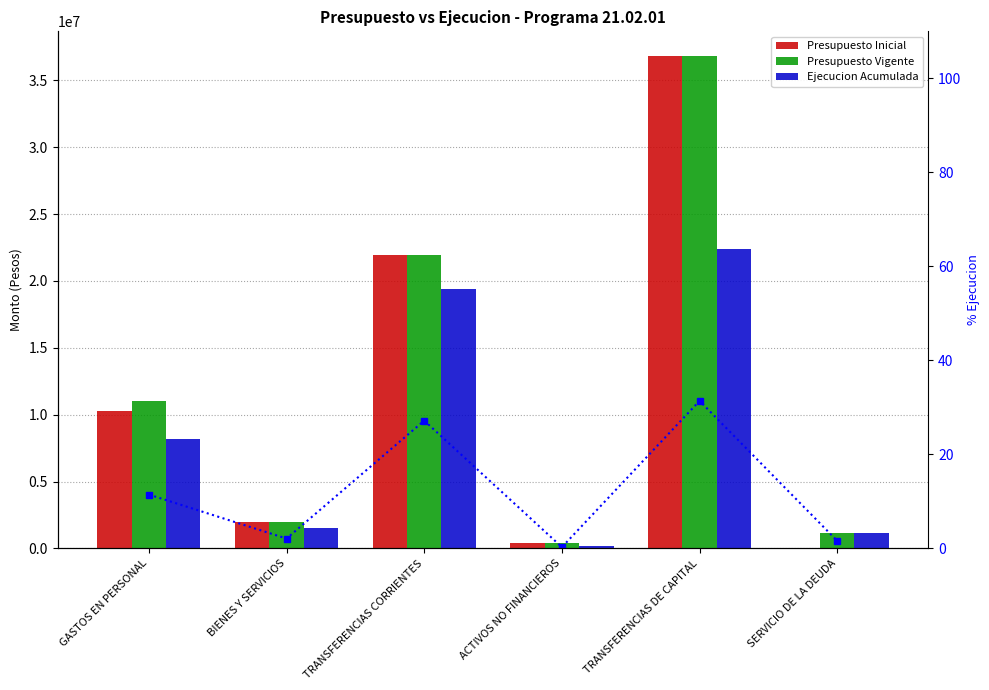

At BIENES Y SERVICIOS, list the series in order from smallest to largest.

% Ejecucion, Ejecucion Acumulada, Presupuesto Inicial, Presupuesto Vigente